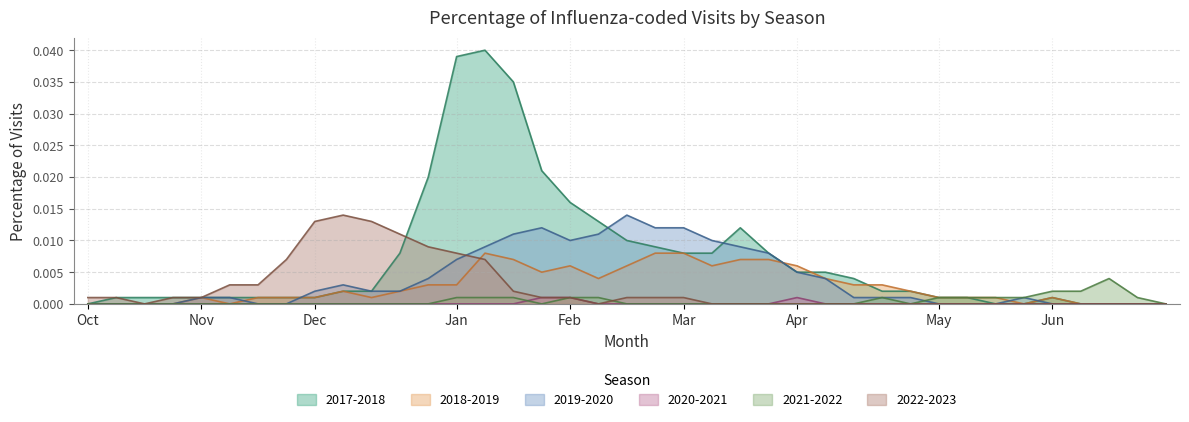

The 2017-2018 series shows 0.0 at 19. True or false?

False